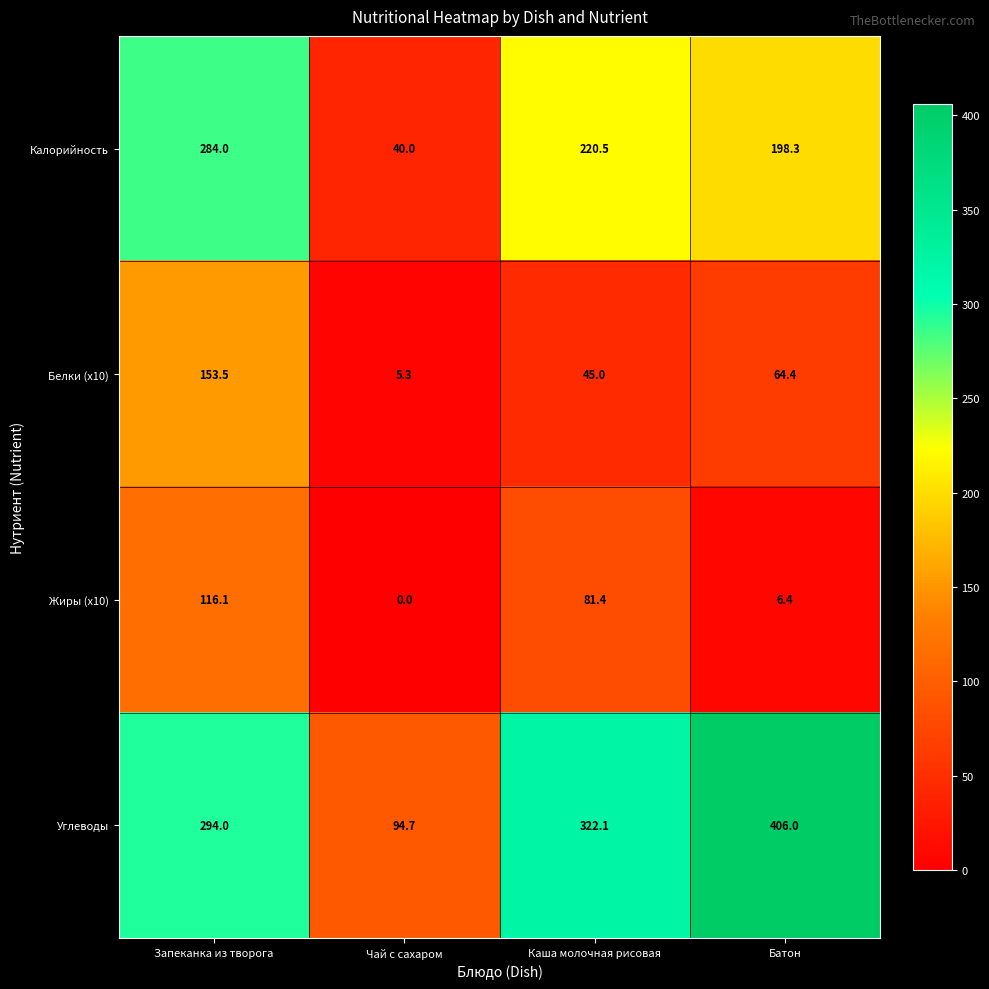

What is the spread (max minus min) of values at Запеканка из творога?

177.9